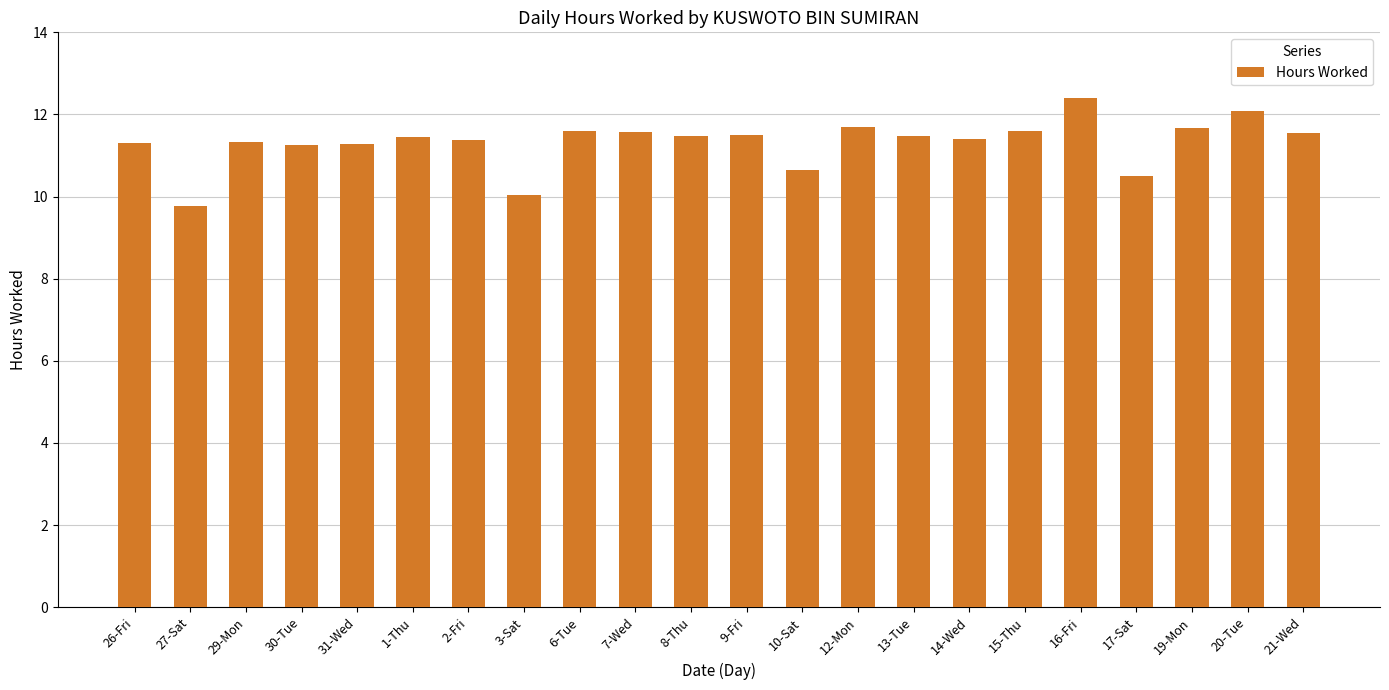

Approximately how many times larger is the value at 8-Thu compared to 16-Fri?

0.9